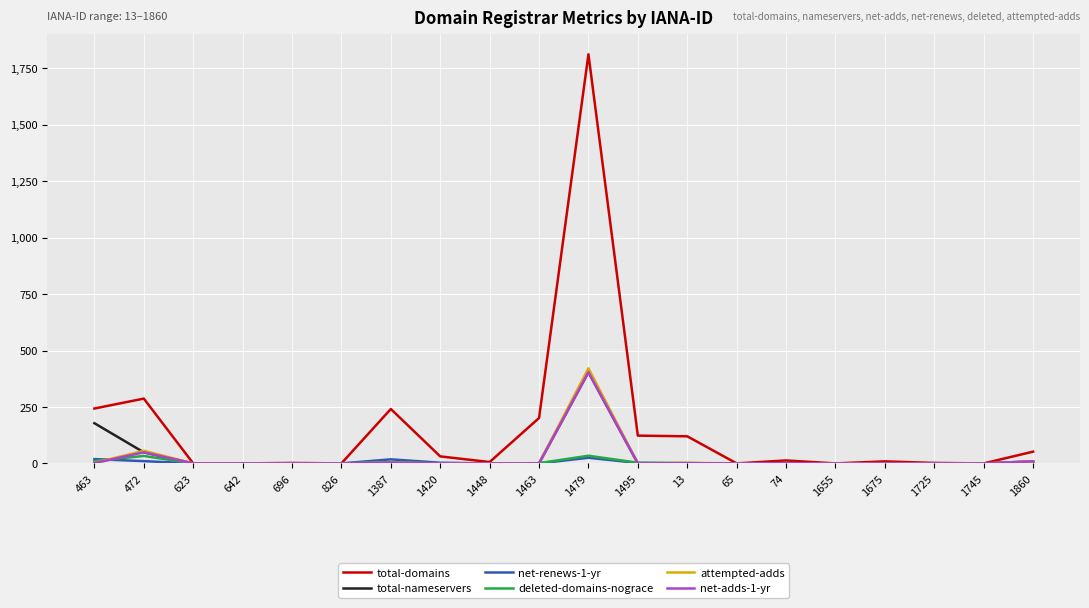

What is the maximum value for deleted-domains-nograce?

34